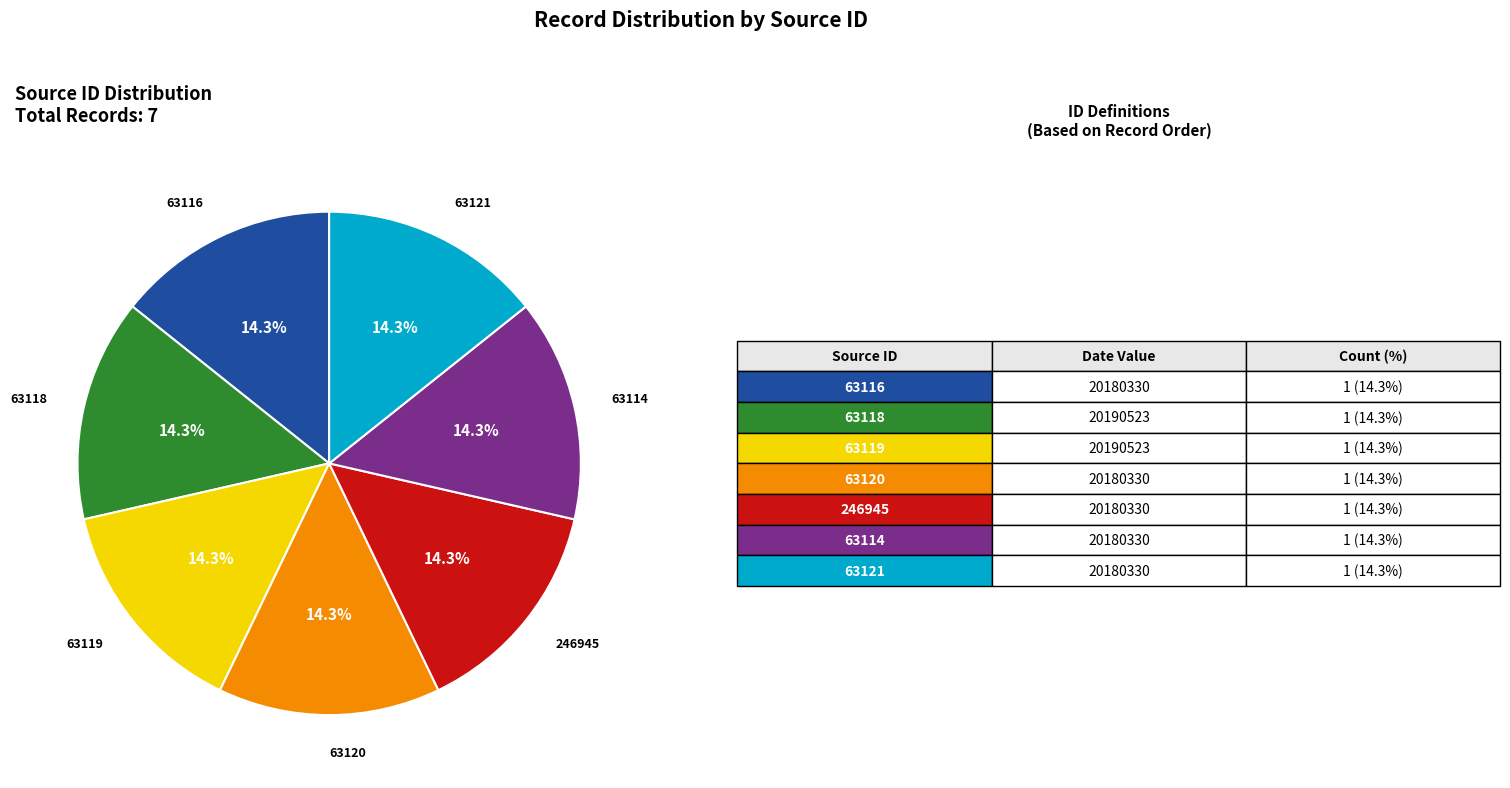

Does any single category account for the majority?

No